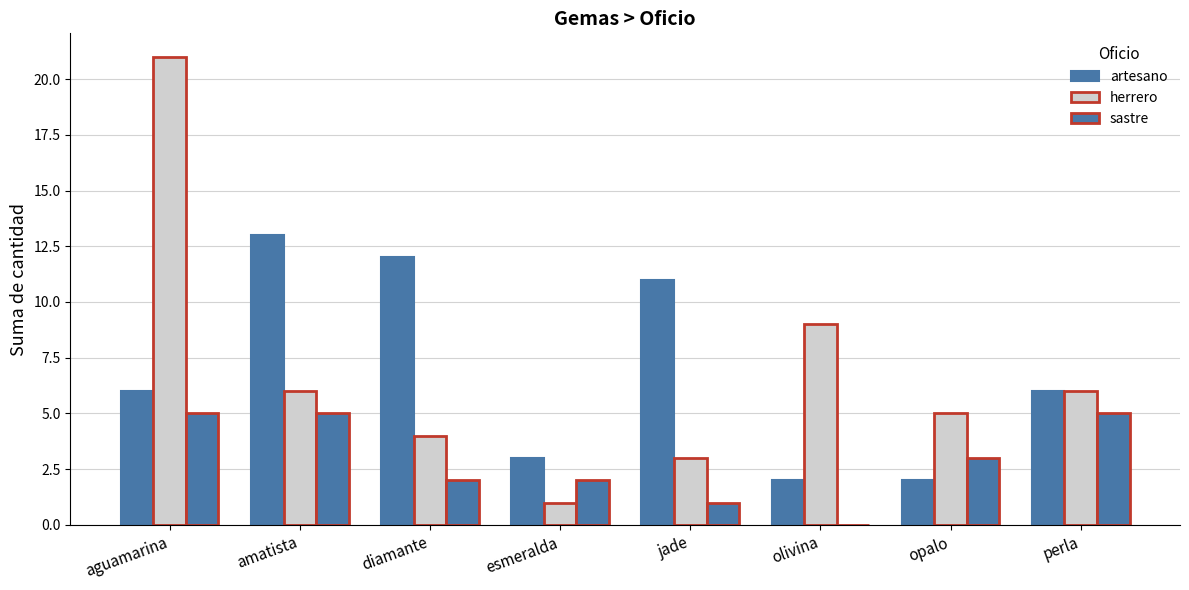

How many distinct data groups are displayed?

3